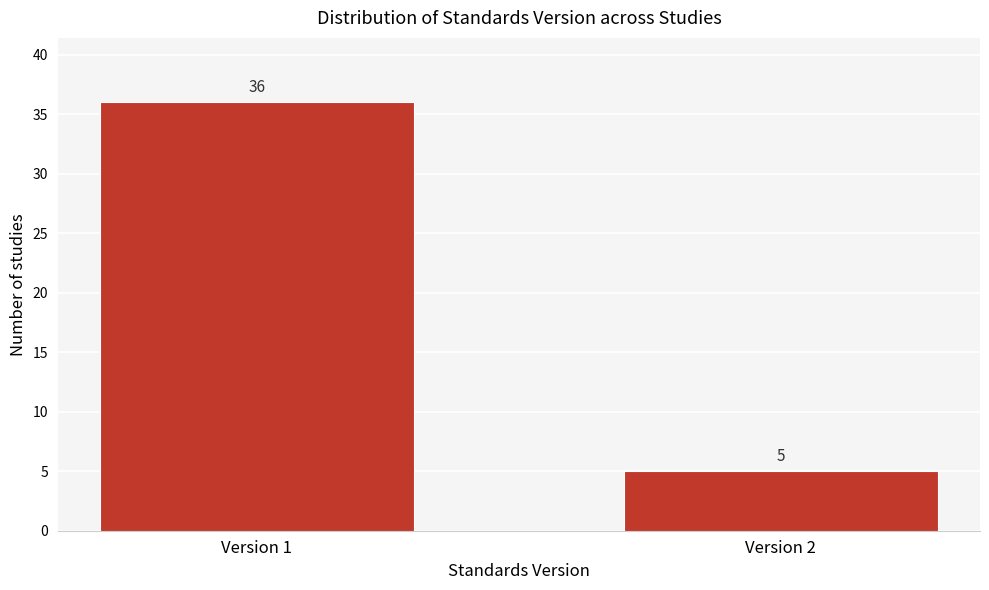

Reading left to right, list all the values displayed in this chart.

Version 1=36	Version 2=5